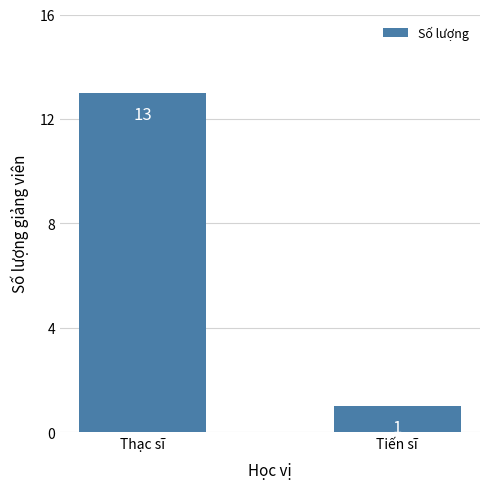

Which has a higher value, Tiến sĩ or Thạc sĩ?

Thạc sĩ